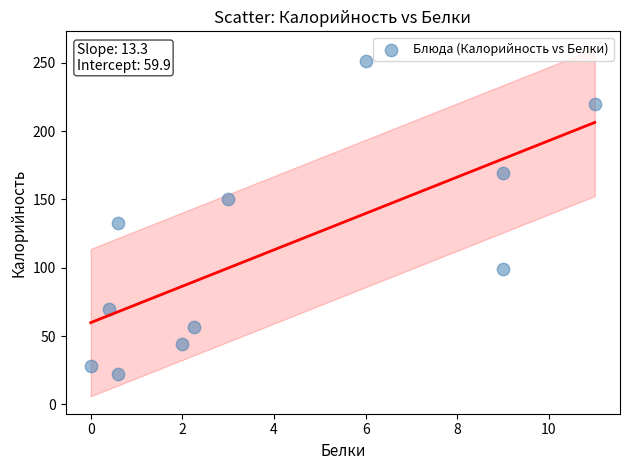

What Y value in the scatter plot is closest to 136?

132.8